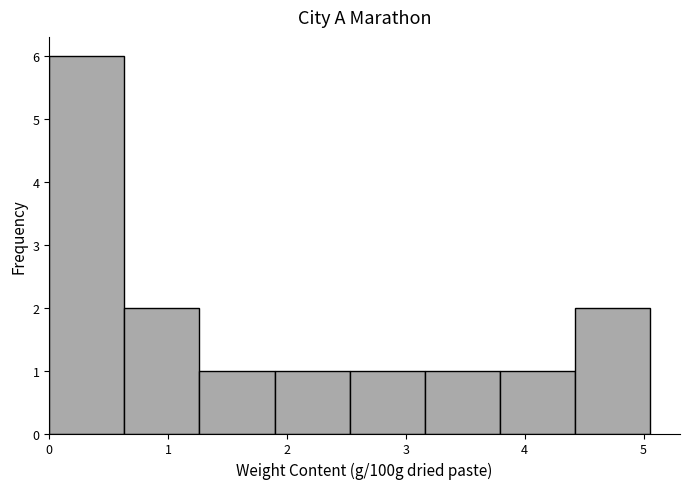

Reading left to right, transcribe this chart: for each bar, give the range it covers on the x-axis and its height. Neither the bar edges nor the heights are printed on the chart, so give them approximately, as read against the axes.

0.0 to 0.6: 6
0.6 to 1.3: 2
1.3 to 1.9: 1
1.9 to 2.5: 1
2.5 to 3.2: 1
3.2 to 3.8: 1
3.8 to 4.4: 1
4.4 to 5.1: 2